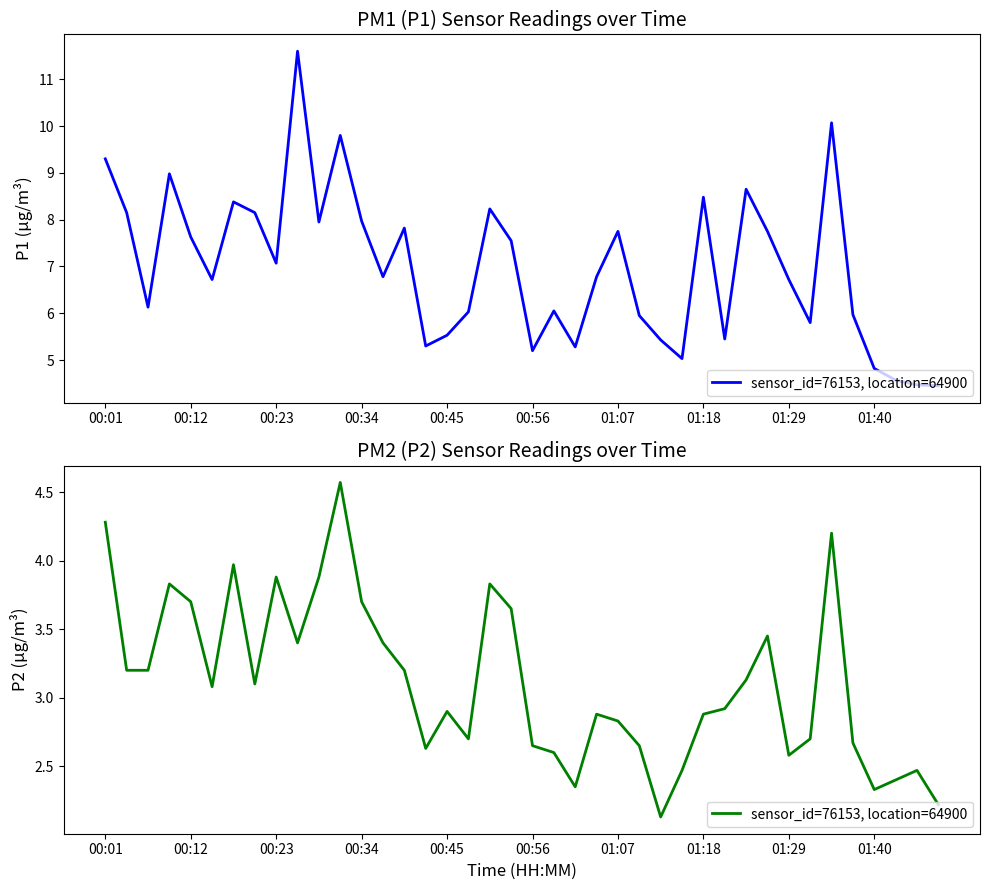

The value at 00:34 is 2.2. True or false?

False